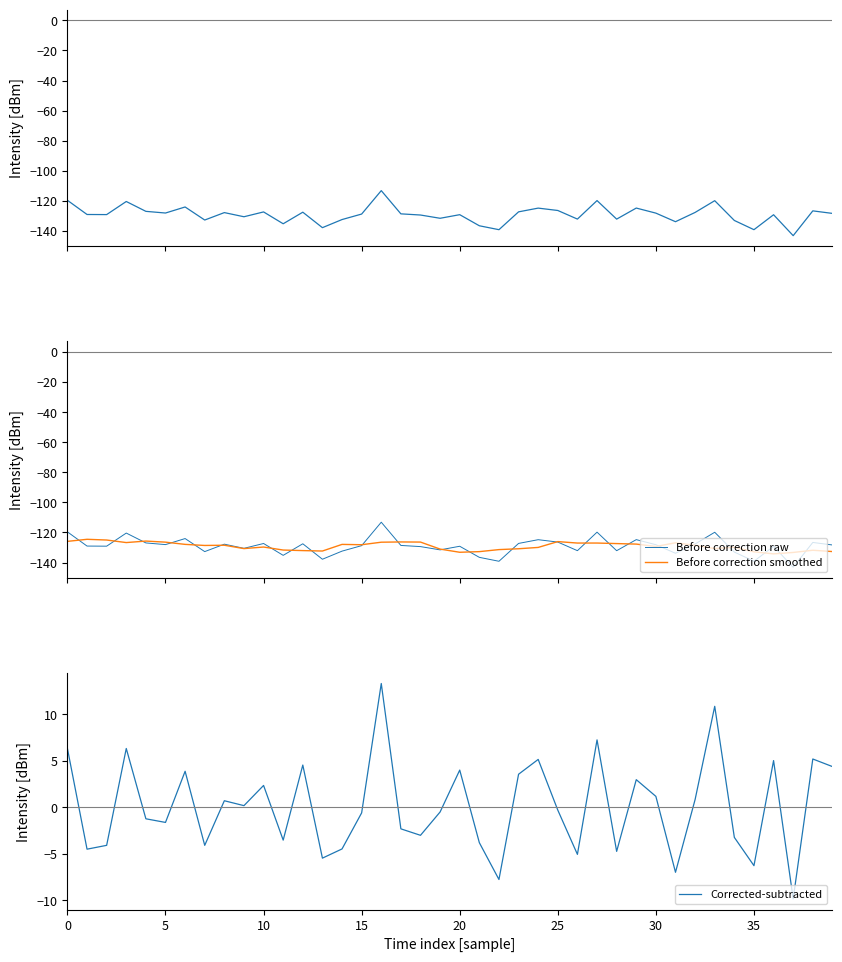

What is the label of the 10th point from the right?

30